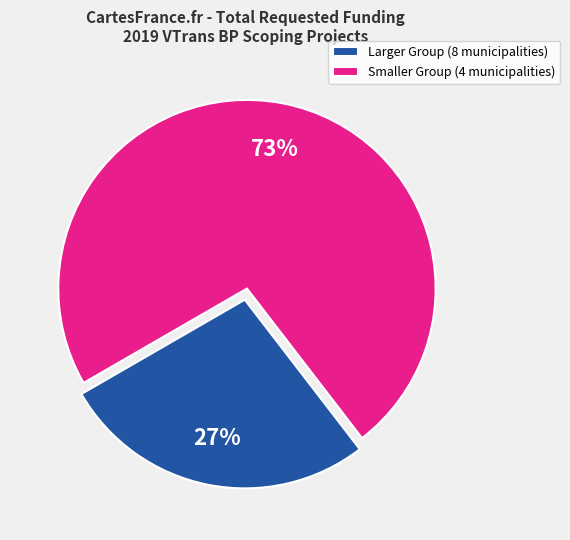

To the nearest percent, what is the combined percentage of Larger Group (8 municipalities) and Smaller Group (4 municipalities)?

100%